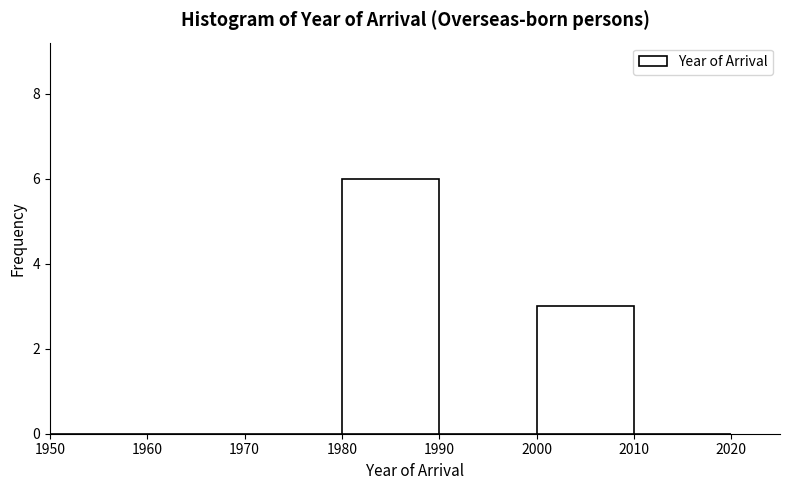

What is the height of the bar covering 2000 to 2010 on the x-axis? The values are not printed on the chart, so give them approximately, as read against the axis.

3